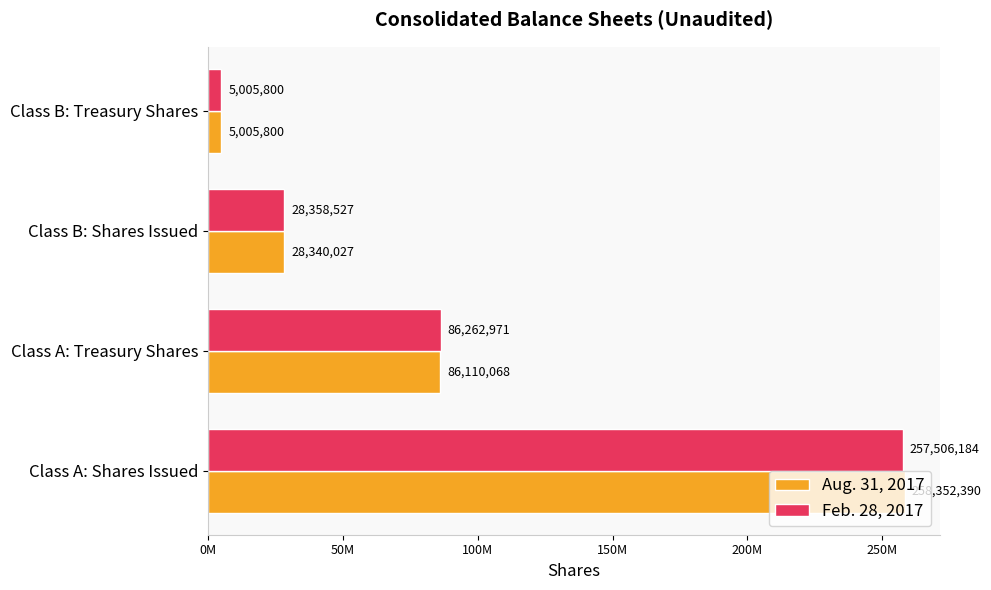

Which series has the largest range (max minus min)?

Aug. 31, 2017